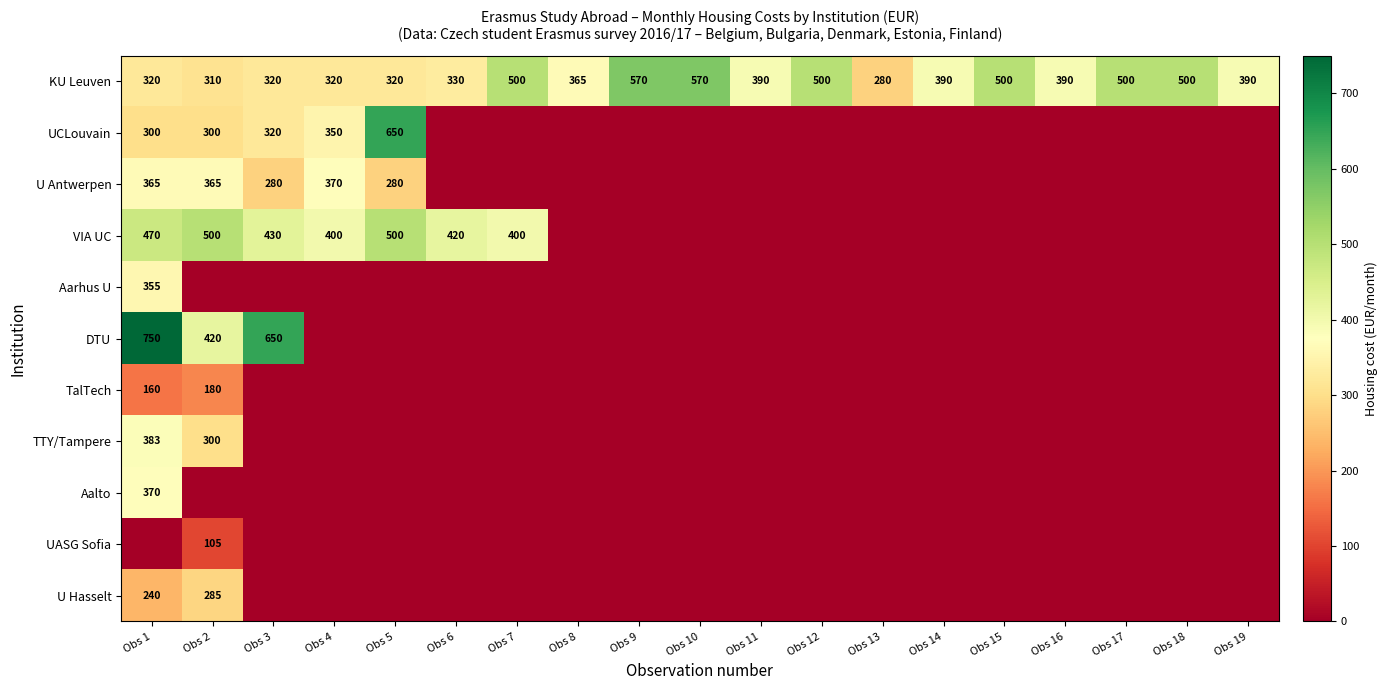

What is the difference between the DTU values at Obs 2 and Obs 1?

330